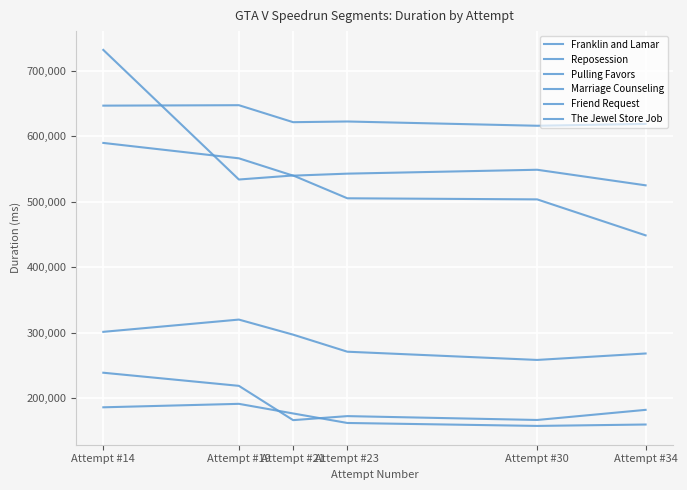

Which series ends up on top after the final intersection of Pulling Favors and Marriage Counseling?

Marriage Counseling